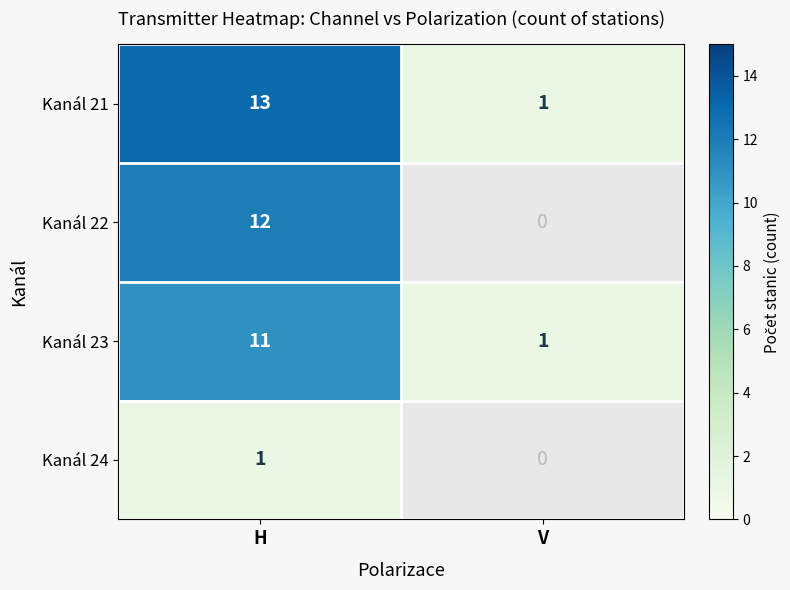

The Kanál 22 series shows 12 at H. True or false?

True